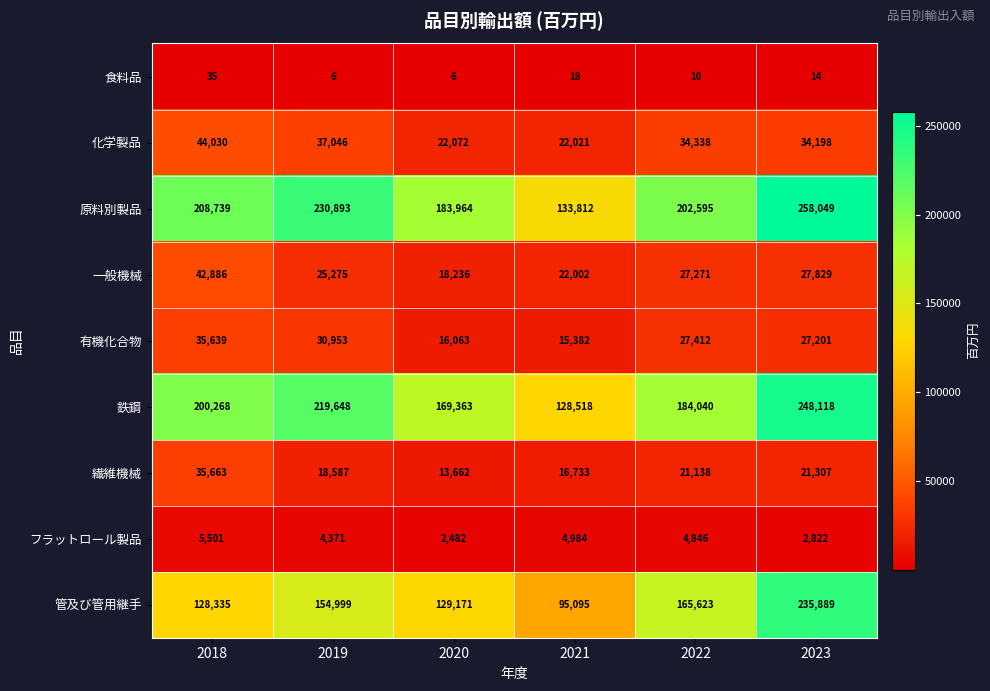

Rank the series by their maximum value, from lowest to highest.

食料品, フラットロール製品, 有機化合物, 繊維機械, 一般機械, 化学製品, 管及び管用継手, 鉄鋼, 原料別製品